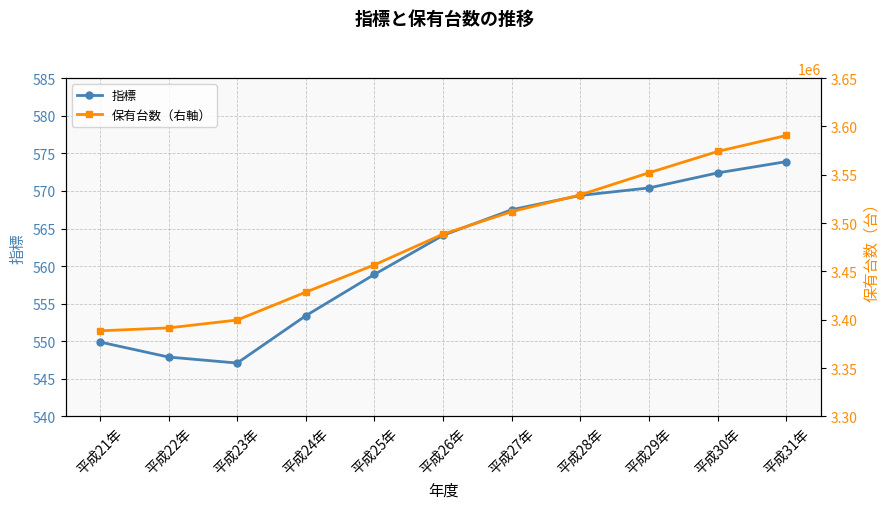

At which category does the chart reach its minimum across all series?

平成23年